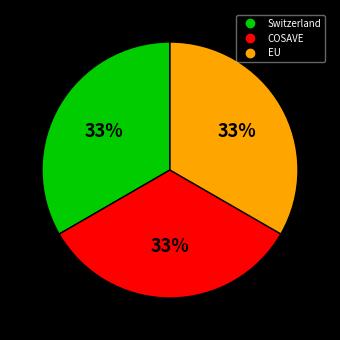

To the nearest percent, what percentage of the pie is COSAVE?

33%